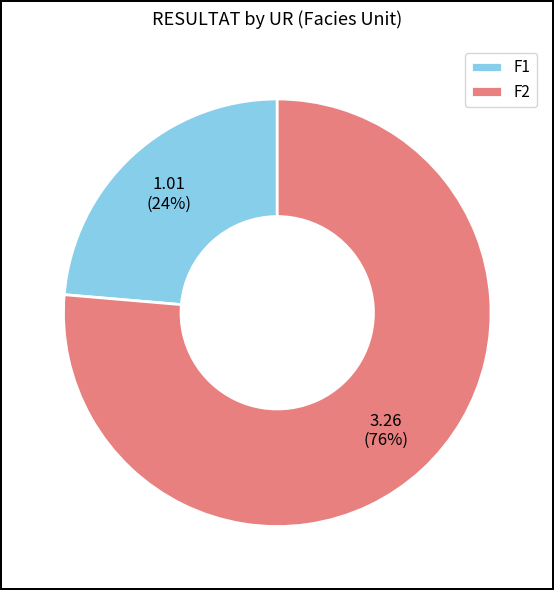

Do F1 and F2 together represent more than half of the pie?

Yes